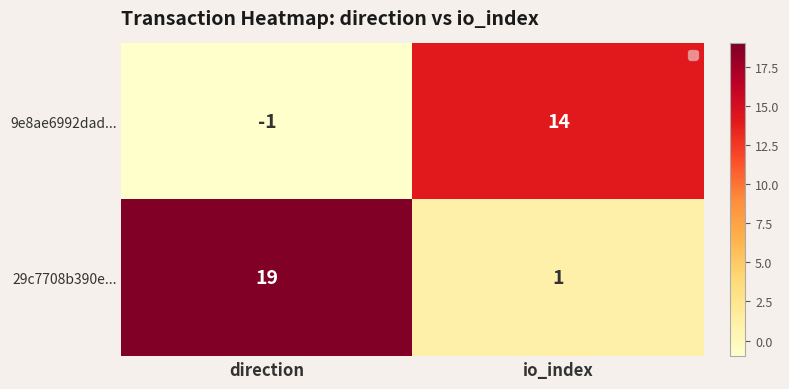

What is the difference between the highest and lowest values at direction?

20